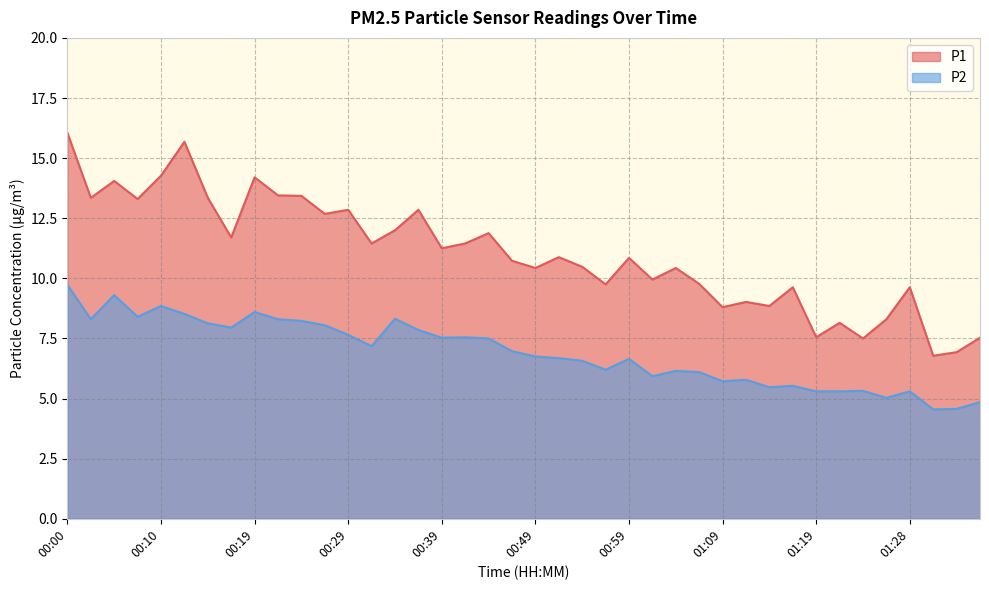

Reading left to right, transcribe all the data shown in this chart.

P1: 00:00=16.1	00:02=13.3	00:05=14.1	00:07=13.3	00:10=14.3	00:12=15.7	00:14=13.3	00:17=11.7	00:19=14.2	00:22=13.4	00:25=13.4	00:27=12.7	00:29=12.8	00:32=11.4	00:34=12.0	00:37=12.8	00:39=11.2	00:42=11.4	00:44=11.9	00:46=10.7	00:49=10.4	00:51=10.9	00:54=10.5	00:56=9.8	00:59=10.8	01:01=9.9	01:04=10.4	01:06=9.8	01:09=8.8	01:11=9.0	01:14=8.8	01:16=9.6	01:19=7.5	01:21=8.2	01:24=7.5	01:26=8.3	01:28=9.6	01:31=6.8	01:33=6.9	01:36=7.5
P2: 00:00=9.7	00:02=8.3	00:05=9.3	00:07=8.4	00:10=8.8	00:12=8.5	00:14=8.1	00:17=8.0	00:19=8.6	00:22=8.3	00:25=8.2	00:27=8.1	00:29=7.7	00:32=7.2	00:34=8.3	00:37=7.8	00:39=7.5	00:42=7.5	00:44=7.5	00:46=7.0	00:49=6.8	00:51=6.7	00:54=6.6	00:56=6.2	00:59=6.7	01:01=5.9	01:04=6.2	01:06=6.1	01:09=5.7	01:11=5.8	01:14=5.5	01:16=5.5	01:19=5.3	01:21=5.3	01:24=5.3	01:26=5.0	01:28=5.3	01:31=4.5	01:33=4.6	01:36=4.8